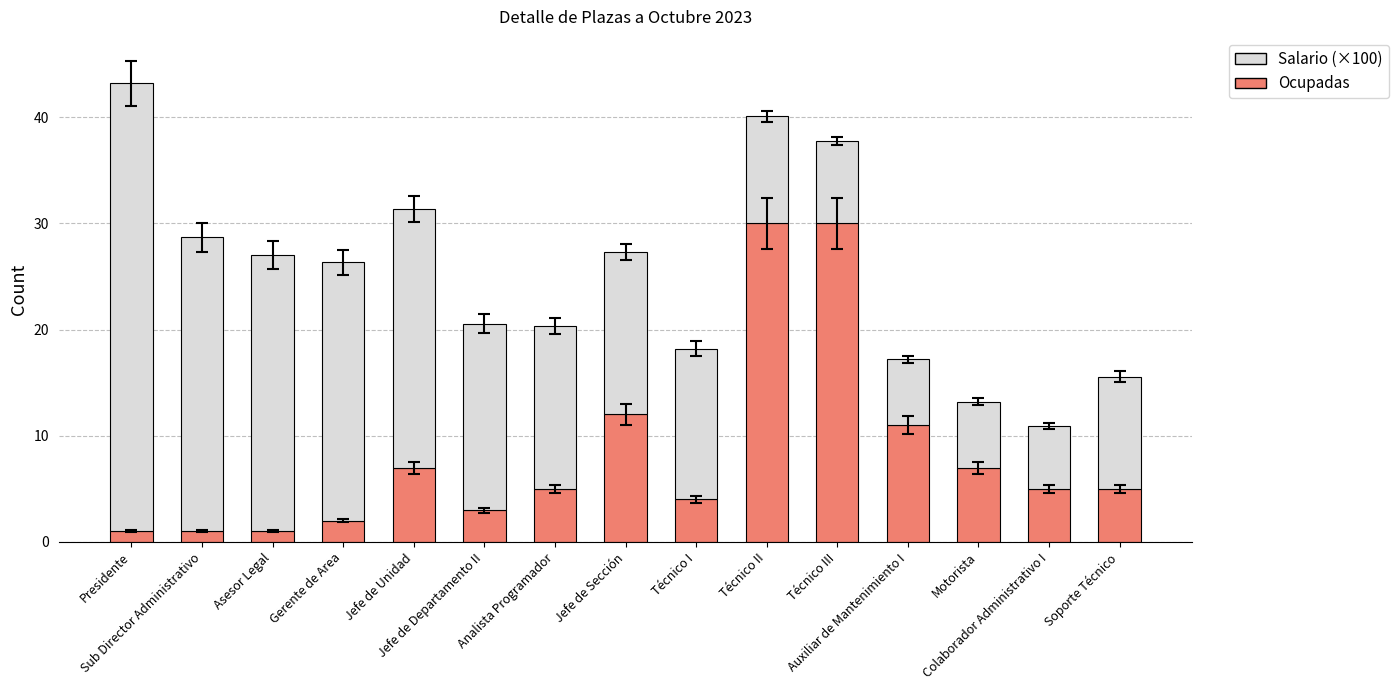

Are the bars horizontal?

No